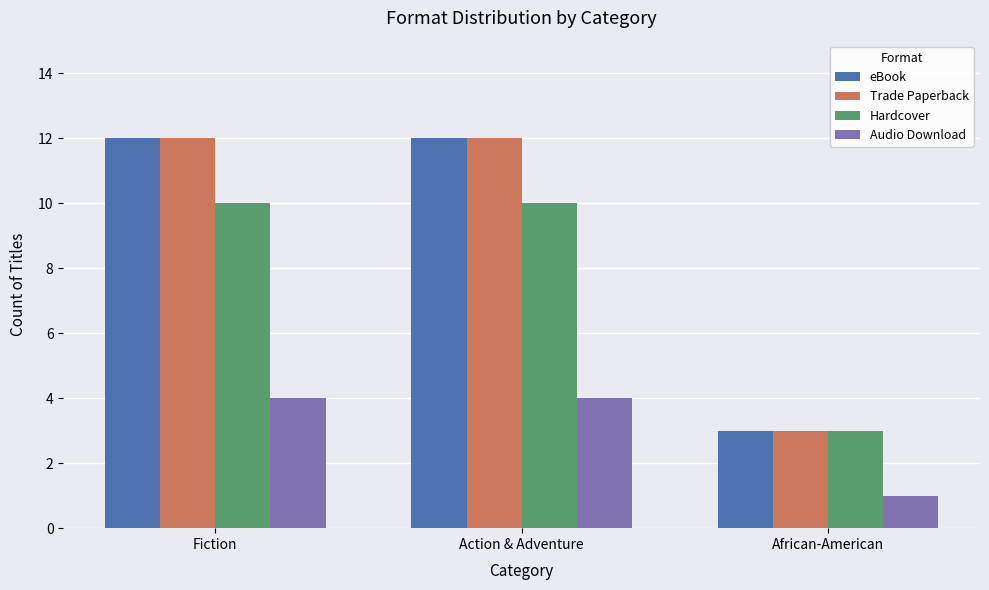

The value of Hardcover at African-American is 5. True or false?

False